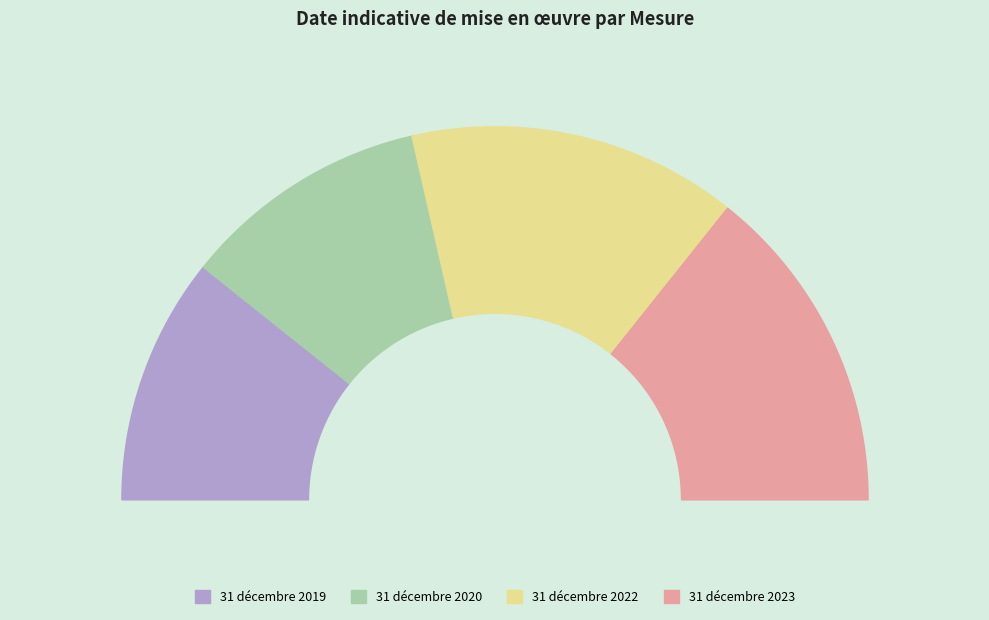

What percentage is the 31 décembre 2019 slice, to the nearest percent?

21%